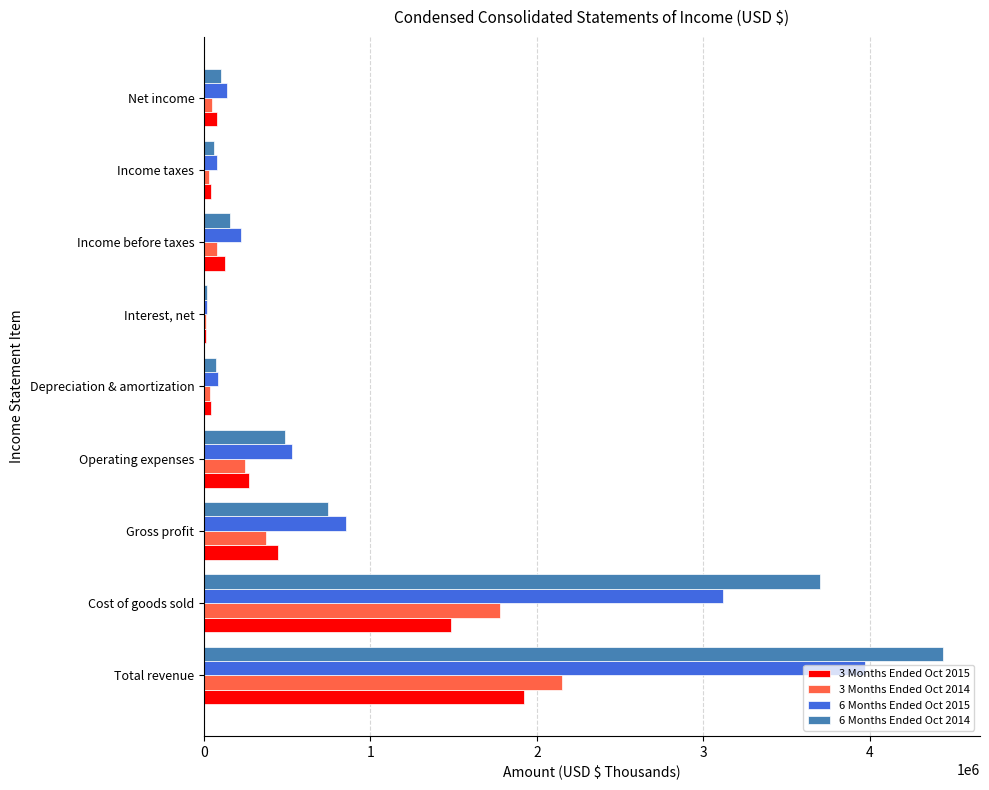

Is it true that 6 Months Ended Oct 2015 equals 5391012 at Total revenue?

False